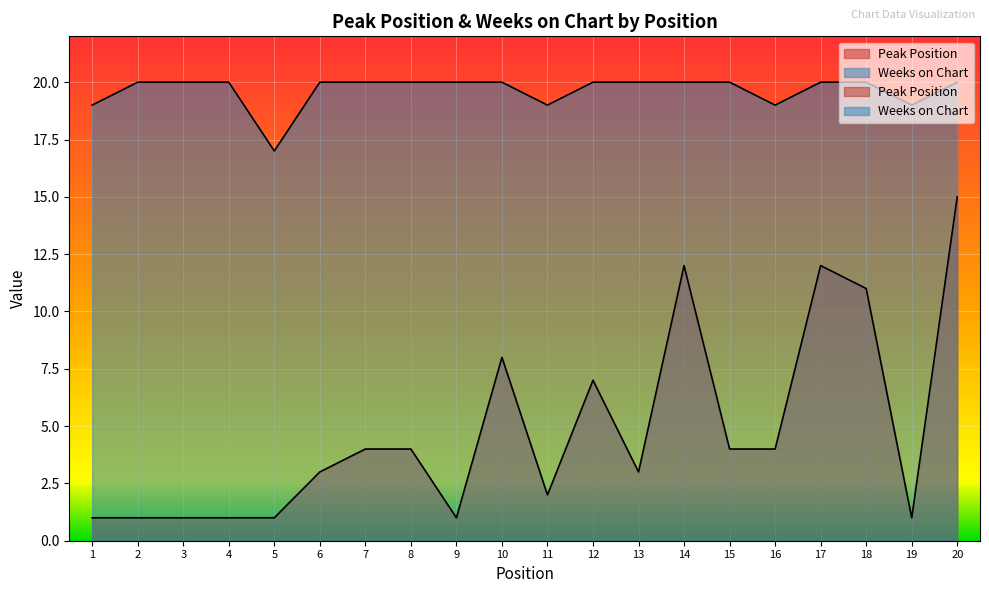

What is the average value of the Peak Position series?

5